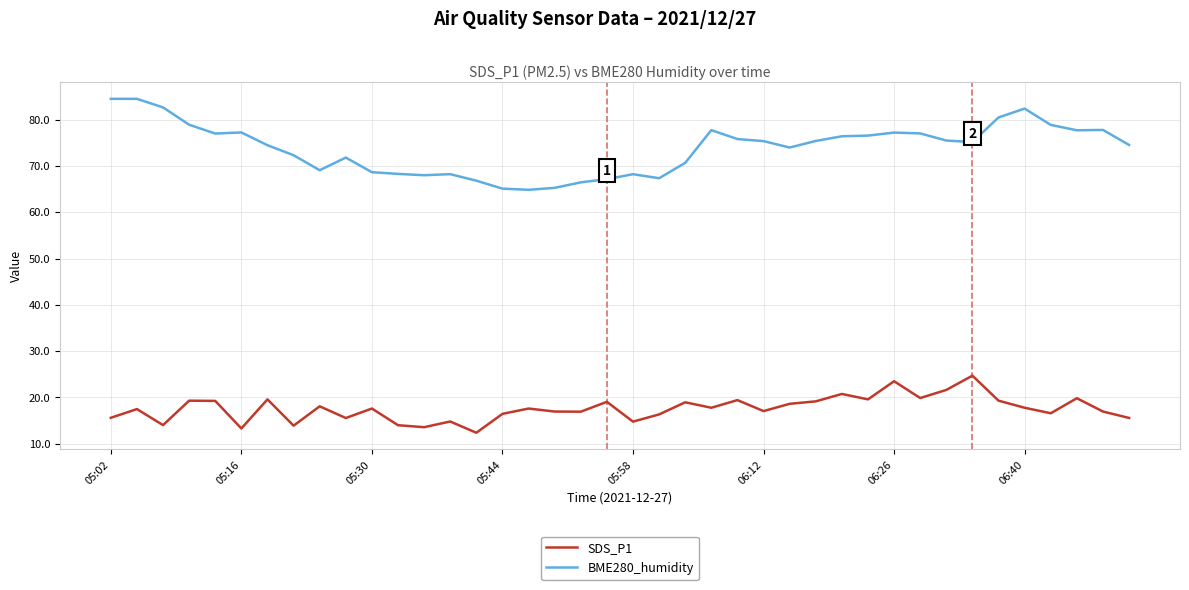

What is the highest value of the SDS_P1 series?

24.7